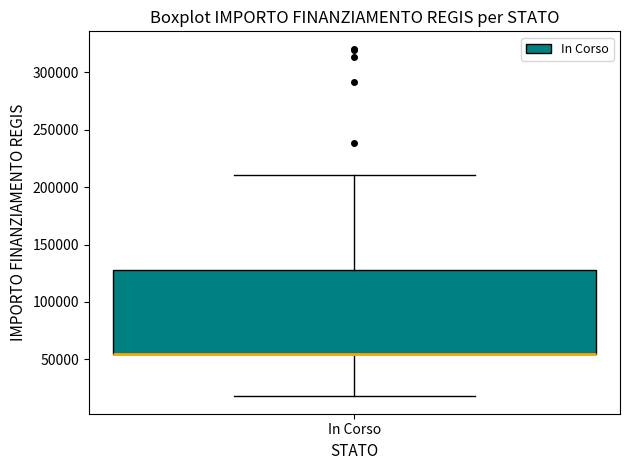

Where does the lower whisker of the box for In Corso end on the y-axis? The values are not printed on the chart, so give them approximately, as read against the axis.

20000